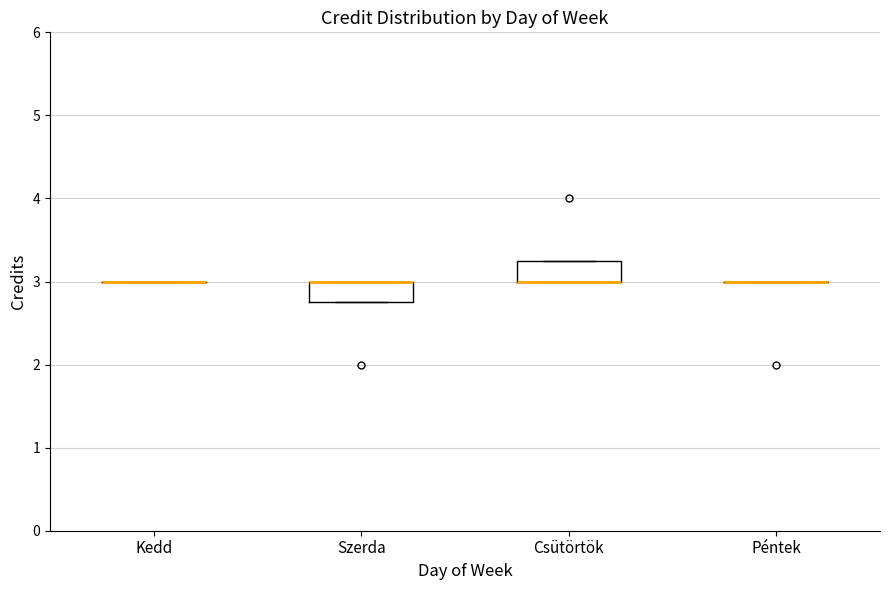

Reading left to right, read every box against the y-axis: the position of its median line, the range the box covers, and the ends of its whiskers. The values are not printed on the chart, so give them approximately, as read against the axis.

Kedd: box collapsed to a line at 3.0, whiskers 3.0 to 3.0
Szerda: median 3.0 (drawn on the box's upper edge), box 2.8 to 3.0, whiskers 2.8 to 3.0
Csütörtök: median 3.0 (drawn on the box's lower edge), box 3.0 to 3.3, whiskers 3.0 to 3.3
Péntek: box collapsed to a line at 3.0, whiskers 3.0 to 3.0